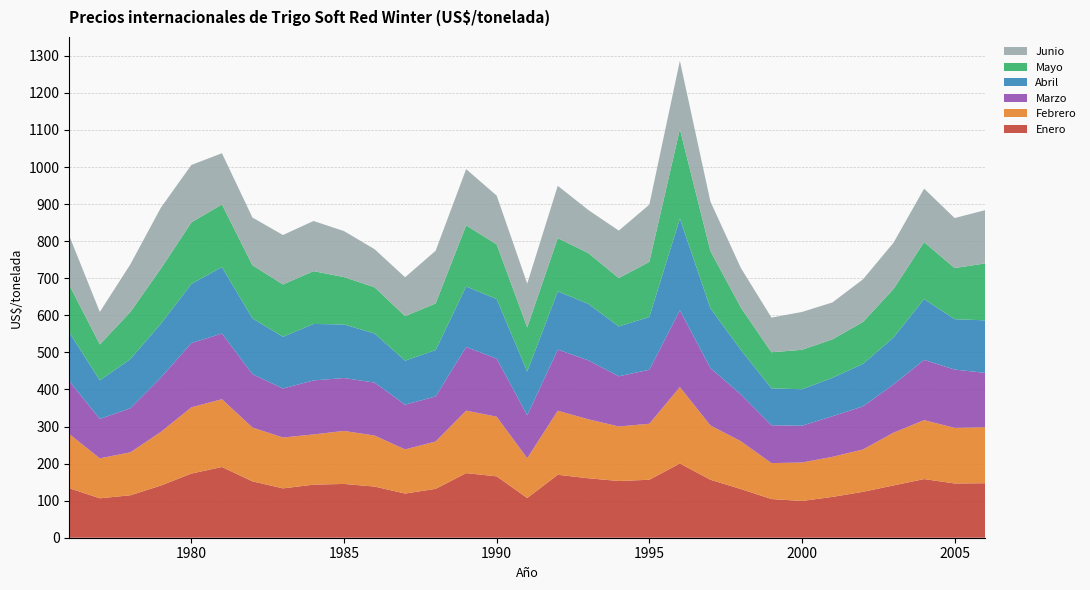

Reading right to left, list all the values displayed in this chart.

Enero: 2006=147.0	2005=146.3	2004=158.2	2003=141.1	2002=123.9	2001=110.1	2000=99.1	1999=104.3	1998=131.2	1997=156.4	1996=200.2	1995=156.3	1994=153.0	1993=160.4	1992=169.8	1991=107.1	1990=165.5	1989=174.2	1988=131.8	1987=119.1	1986=138.0	1985=145.1	1984=143.2	1983=133.1	1982=152.1	1981=190.8	1980=173.1	1979=140.7	1978=114.5	1977=106.3	1976=133.5
Febrero: 2006=151.2	2005=150.0	2004=159.0	2003=142.4	2002=114.4	2001=108.1	2000=103.8	1999=97.0	1998=128.9	1997=146.6	1996=206.3	1995=151.1	1994=147.1	1993=159.1	1992=172.8	1991=107.4	1990=160.9	1989=168.6	1988=127.7	1987=119.1	1986=137.7	1985=143.0	1984=135.4	1983=137.2	1982=145.2	1981=182.8	1980=178.7	1979=144.8	1978=115.8	1977=107.9	1976=146.2
Marzo: 2006=146.5	2005=157.3	2004=162.4	2003=130.3	2002=116.2	2001=109.5	2000=99.2	1999=102.1	1998=126.3	1997=154.6	1996=206.9	1995=145.6	1994=135.4	1993=159.1	1992=164.8	1991=115.5	1990=156.8	1989=171.6	1988=121.6	1987=120.6	1986=142.8	1985=142.7	1984=145.7	1983=132.3	1982=143.9	1981=177.1	1980=173.4	1979=146.4	1978=118.9	1977=106.3	1976=142.9
Abril: 2006=141.6	2005=135.9	2004=164.1	2003=126.8	2002=114.6	2001=103.7	2000=98.4	1999=99.5	1998=119.9	1997=161.4	1996=247.5	1995=142.4	1994=134.5	1993=152.3	1992=157.0	1991=118.2	1990=160.5	1989=163.3	1988=125.0	1987=118.8	1986=132.4	1985=144.5	1984=152.3	1983=139.4	1982=150.5	1981=179.4	1980=159.5	1979=145.4	1978=132.6	1977=103.9	1976=131.3
Mayo: 2006=153.6	2005=137.9	2004=153.6	2003=130.7	2002=113.0	2001=103.8	2000=106.4	1999=97.3	1998=114.3	1997=154.5	1996=241.3	1995=148.7	1994=130.4	1993=137.0	1992=143.5	1991=119.4	1990=147.6	1989=164.8	1988=125.9	1987=120.0	1986=124.7	1985=127.7	1984=142.5	1983=141.2	1982=143.2	1981=168.9	1980=165.9	1979=148.5	1978=127.1	1977=97.0	1976=128.0
Junio: 2006=143.7	2005=134.9	2004=144.4	2003=124.9	2002=115.1	2001=99.6	2000=102.1	1999=93.6	1998=106.5	1997=133.5	1996=184.3	1995=154.4	1994=128.1	1993=116.2	1992=141.3	1991=118.0	1990=131.6	1989=151.8	1988=142.2	1987=105.0	1986=102.8	1985=124.2	1984=135.3	1983=133.4	1982=128.7	1981=138.1	1980=154.9	1979=164.5	1978=128.5	1977=87.7	1976=132.4